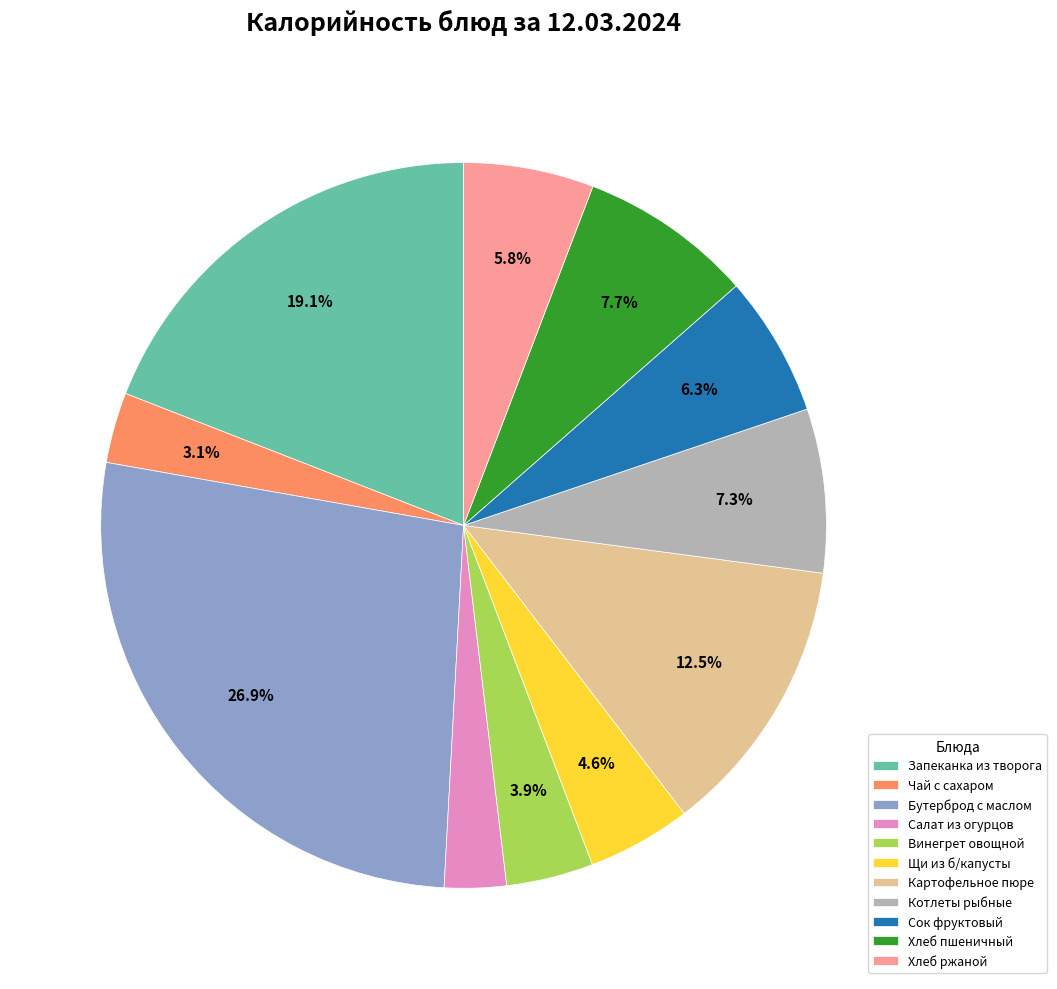

Does Винегрет овощной account for over 50% of the chart?

No